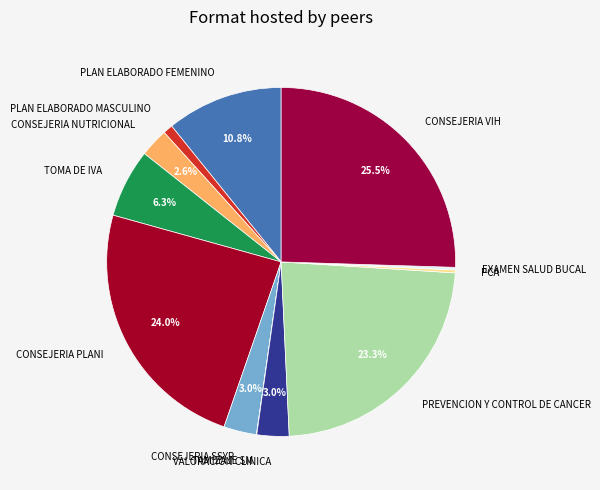

Is there a majority slice in this chart?

No